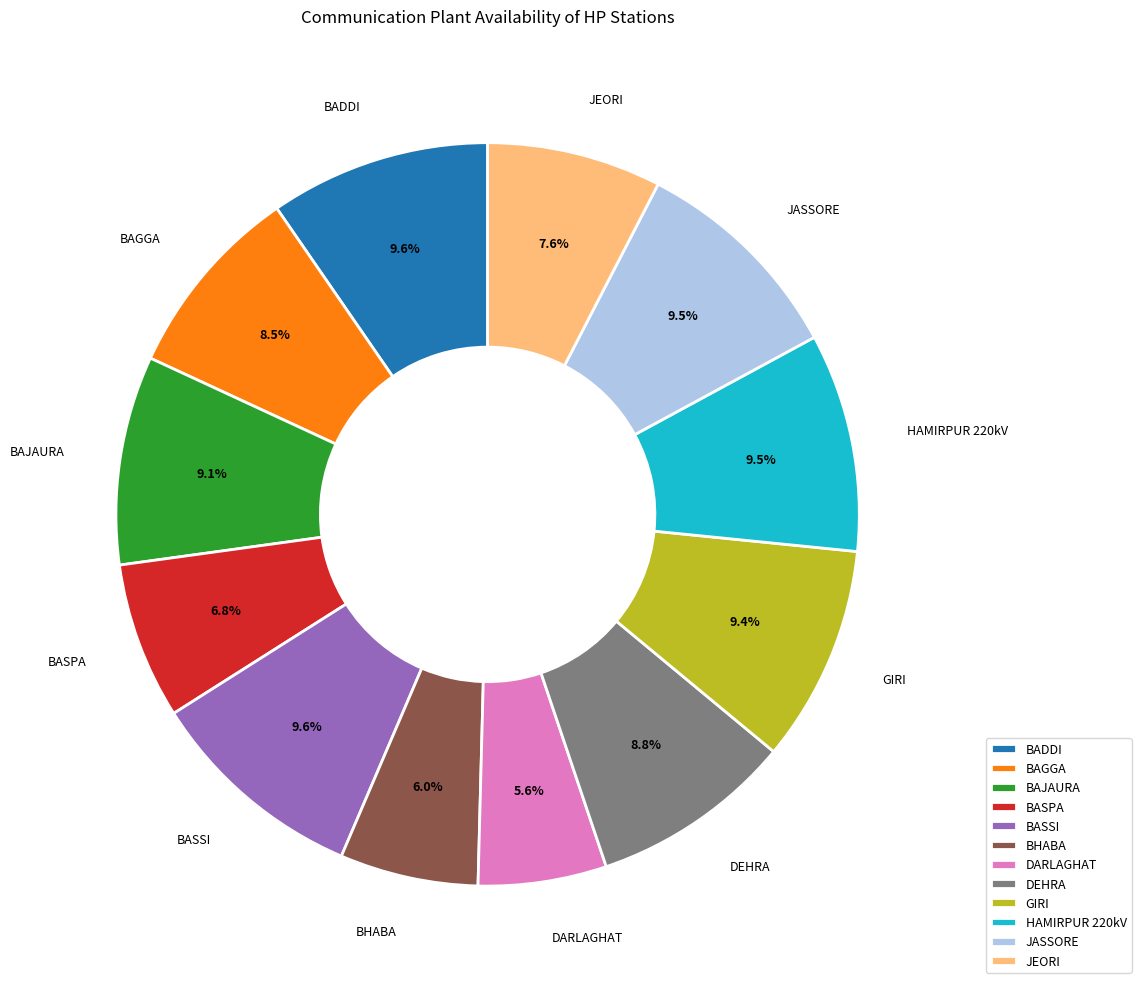

The DEHRA slice represents 9% of the pie. True or false?

True